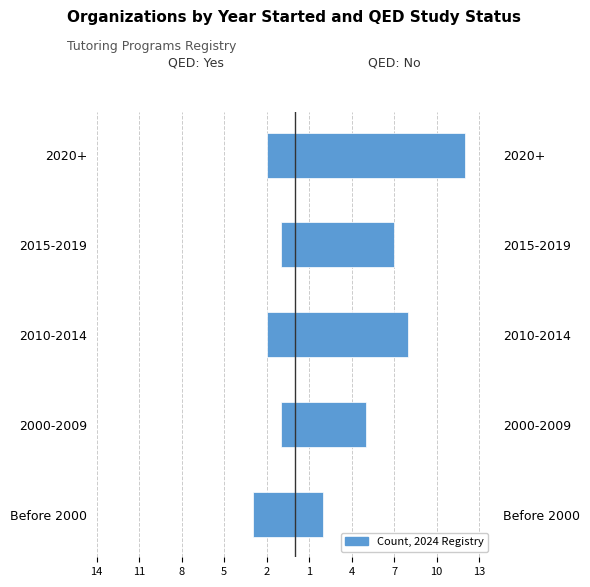

What is the sum of the QED: No values at 2010-2014 and 2000-2009?

13